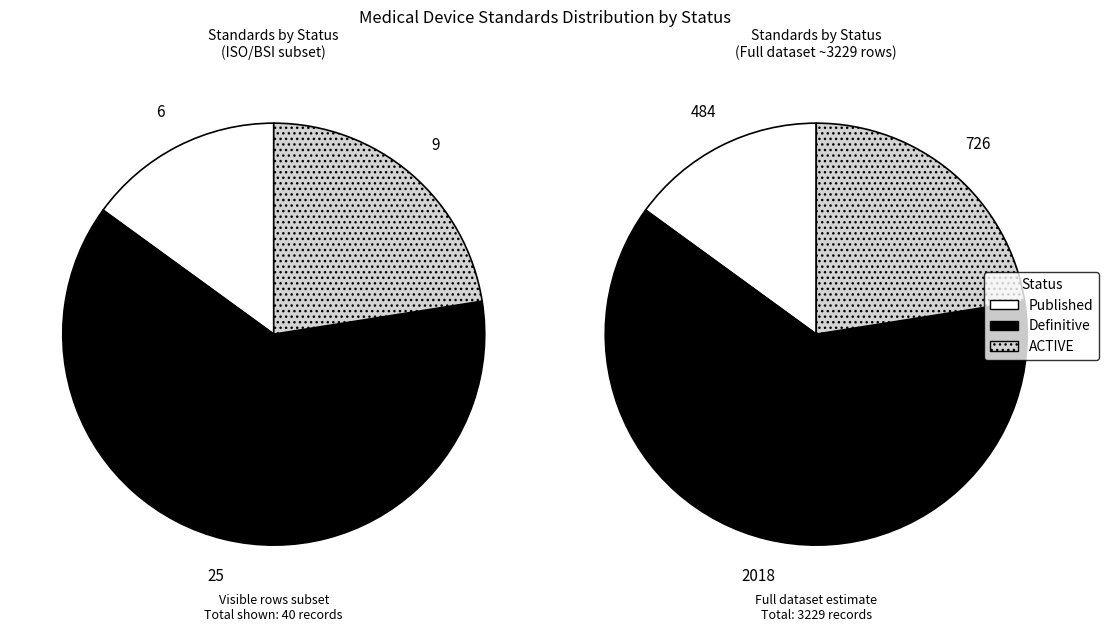

Count the number of slices in the pie.

3